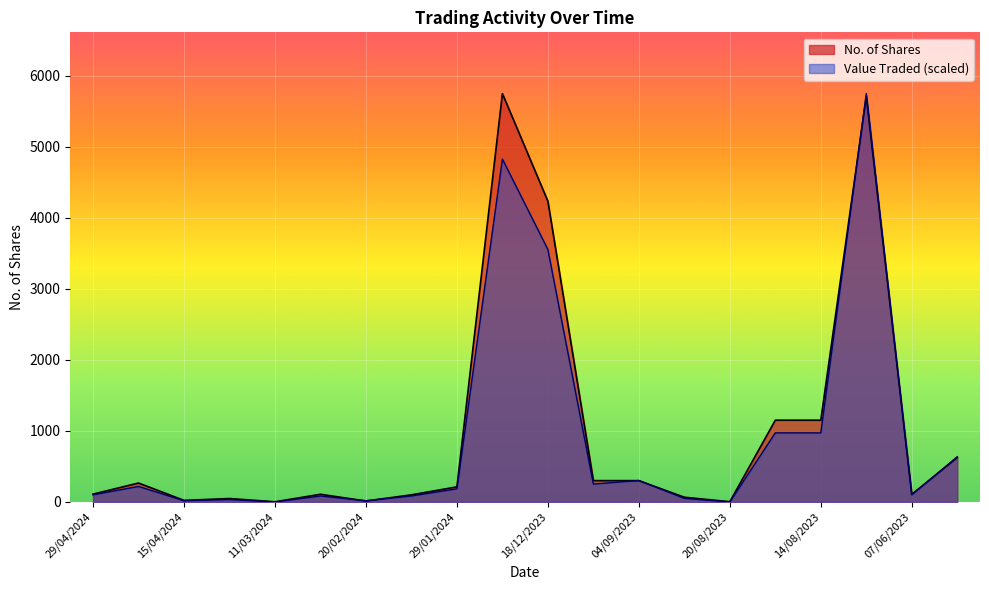

True or false: No. of Shares and Value Traded cross at least once.

True